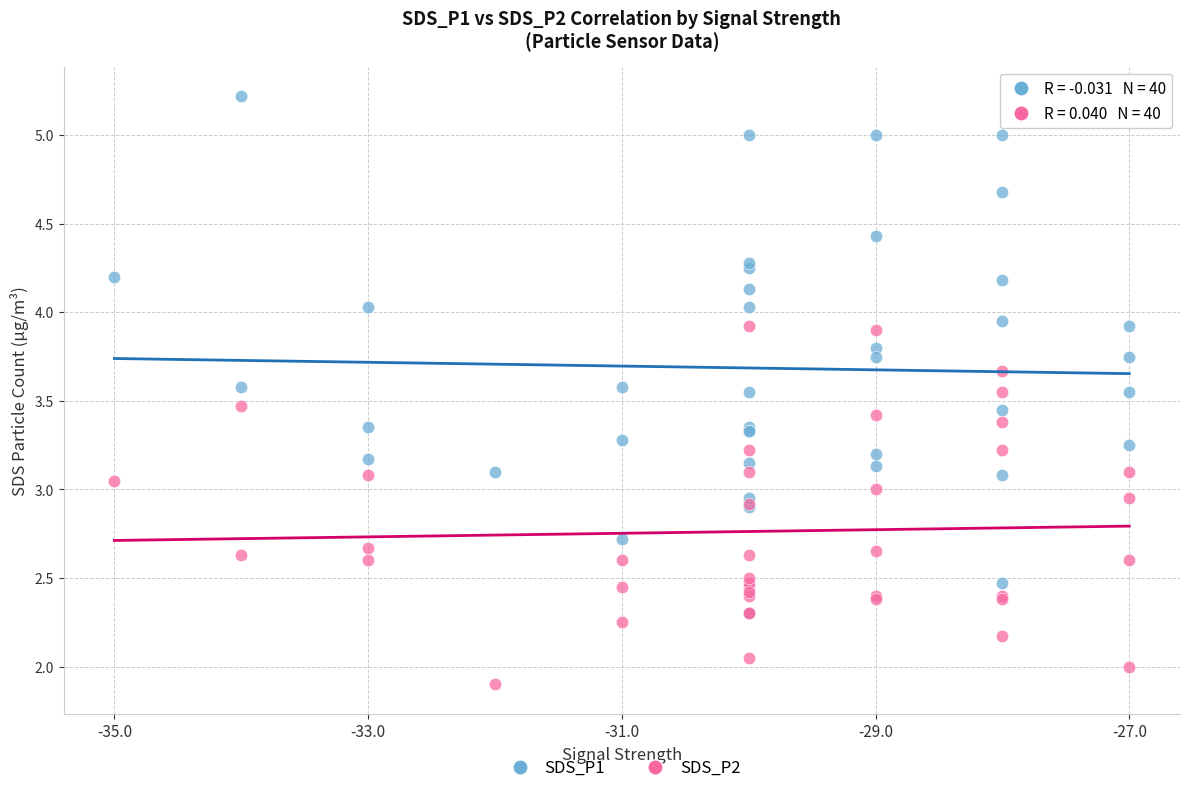

What are all the series names shown in the legend?

SDS_P1, SDS_P2